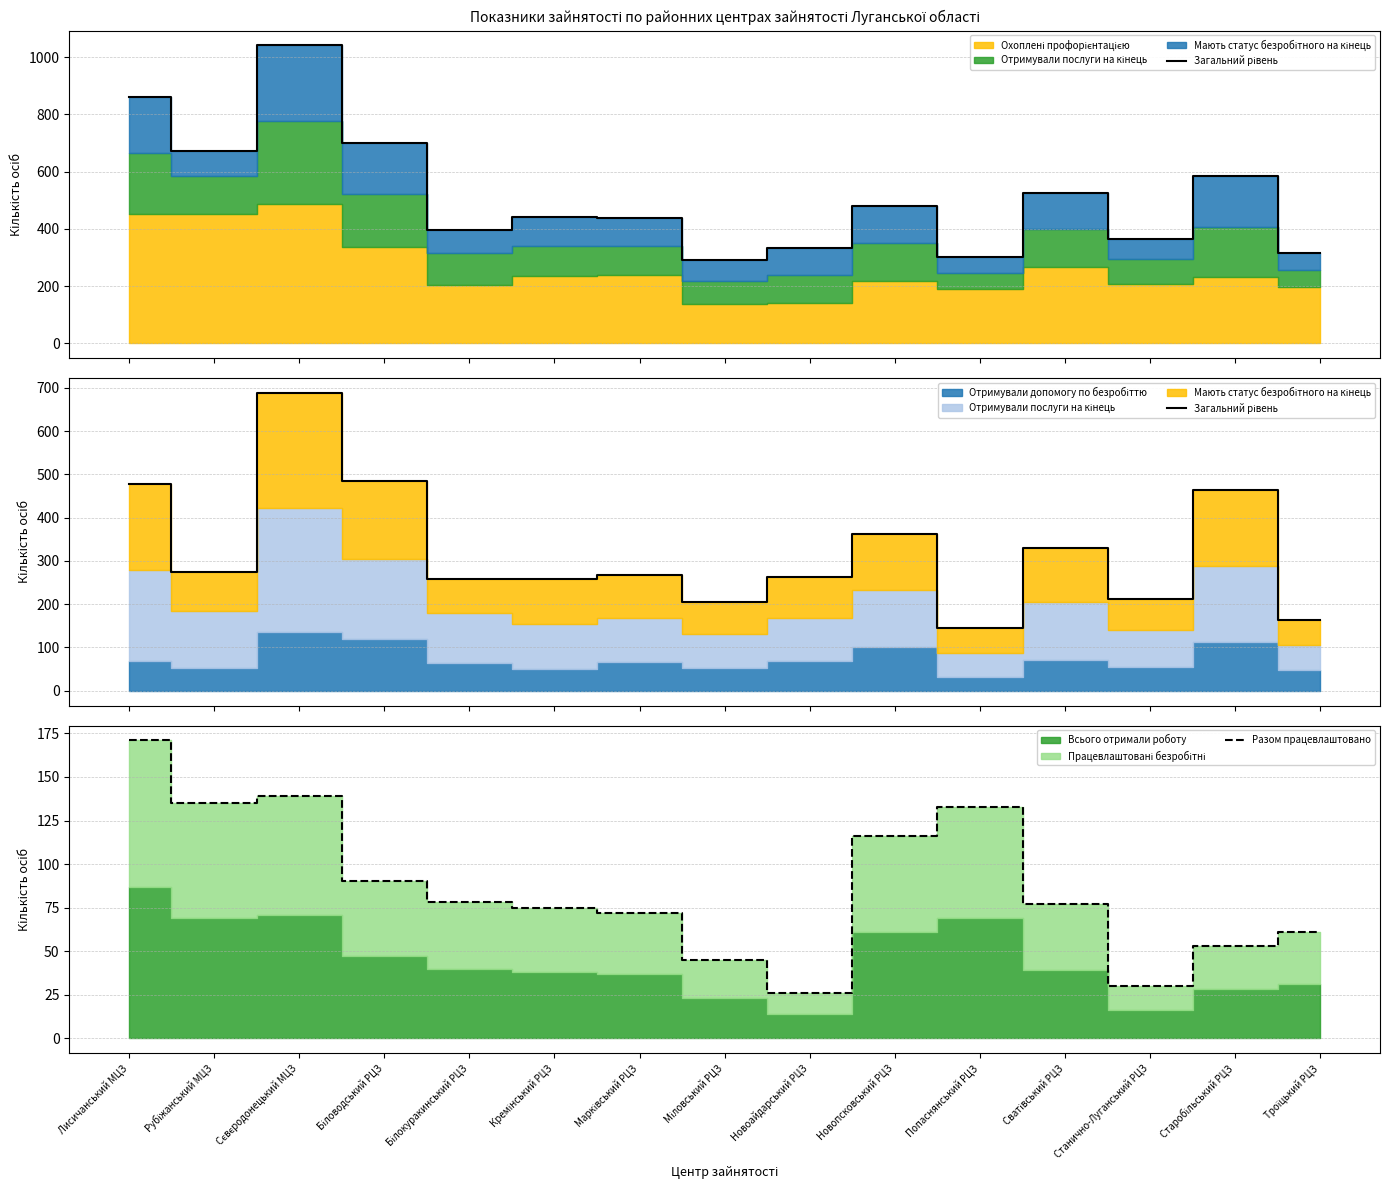

The Разом працевлаштовано series shows 64 at Попаснянський РЦЗ. True or false?

False